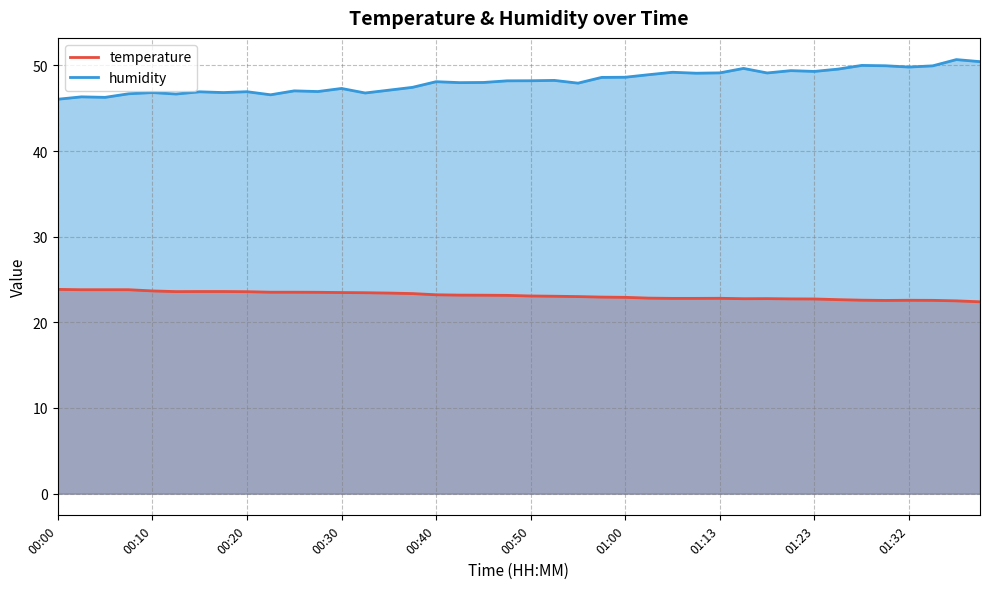

Between 00:00 and 18, which series saw the biggest shift?

humidity